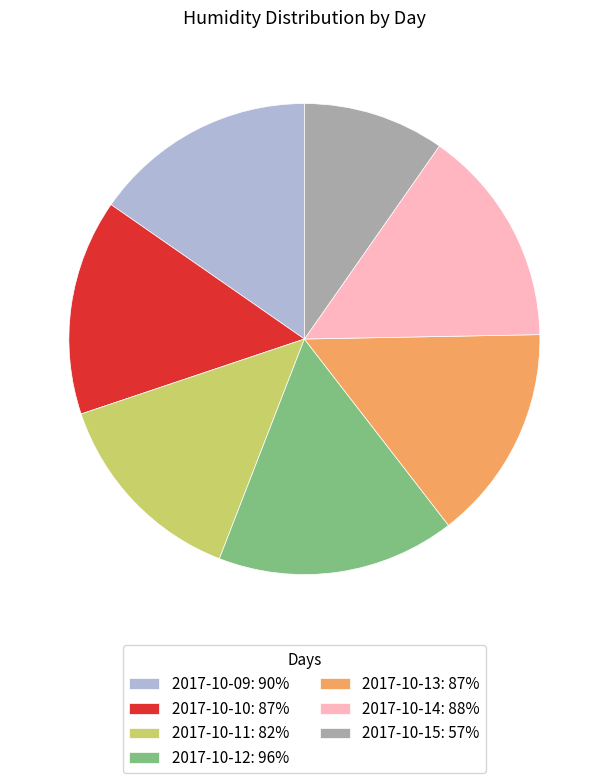

Which has a higher value, 2017-10-12: 96% or 2017-10-10: 87%?

2017-10-12: 96%